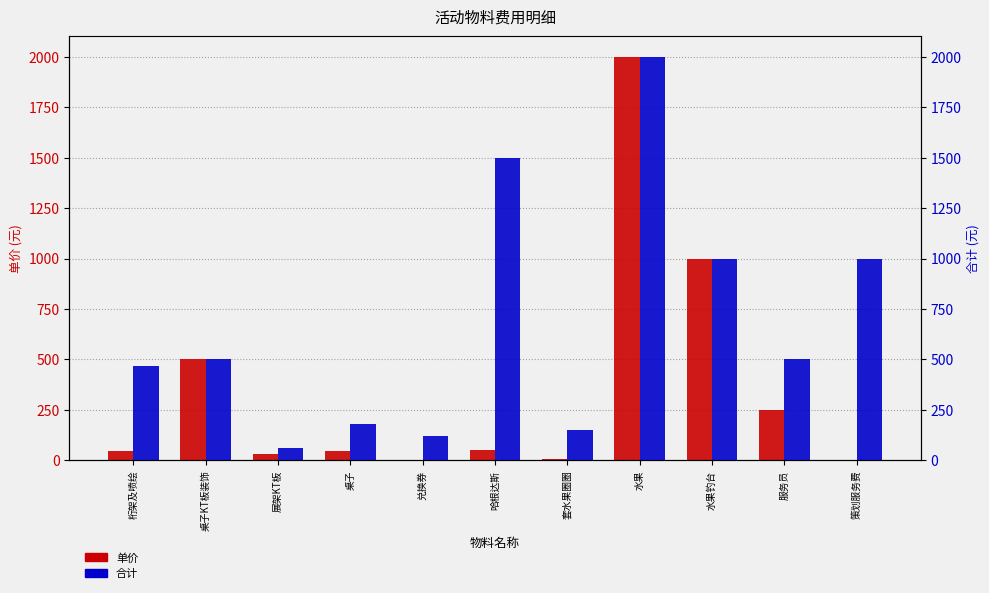

Reading left to right, extract all data points from this chart.

单价: 45	500	30	45	2	50	6	2000	1000	250	1
合计: 468	500	60	180	120	1500	150	2000	1000	500	1000